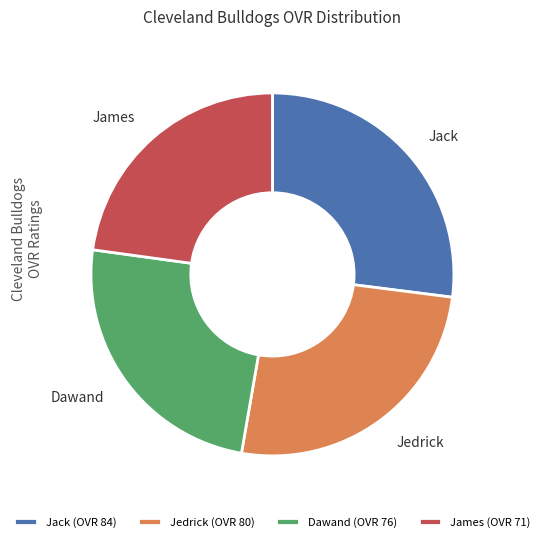

What is the largest slice in the pie chart?

Jack